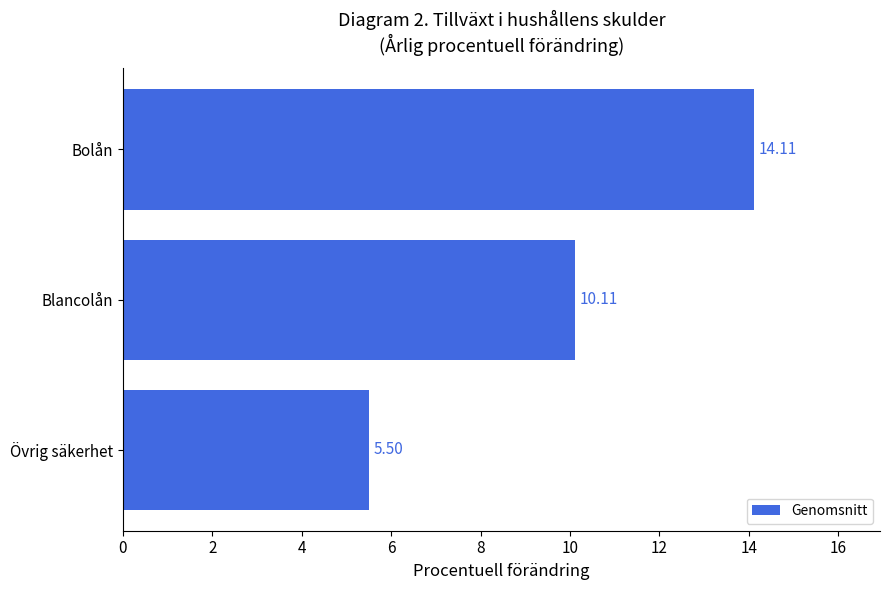

Does the chart contain any negative values?

No